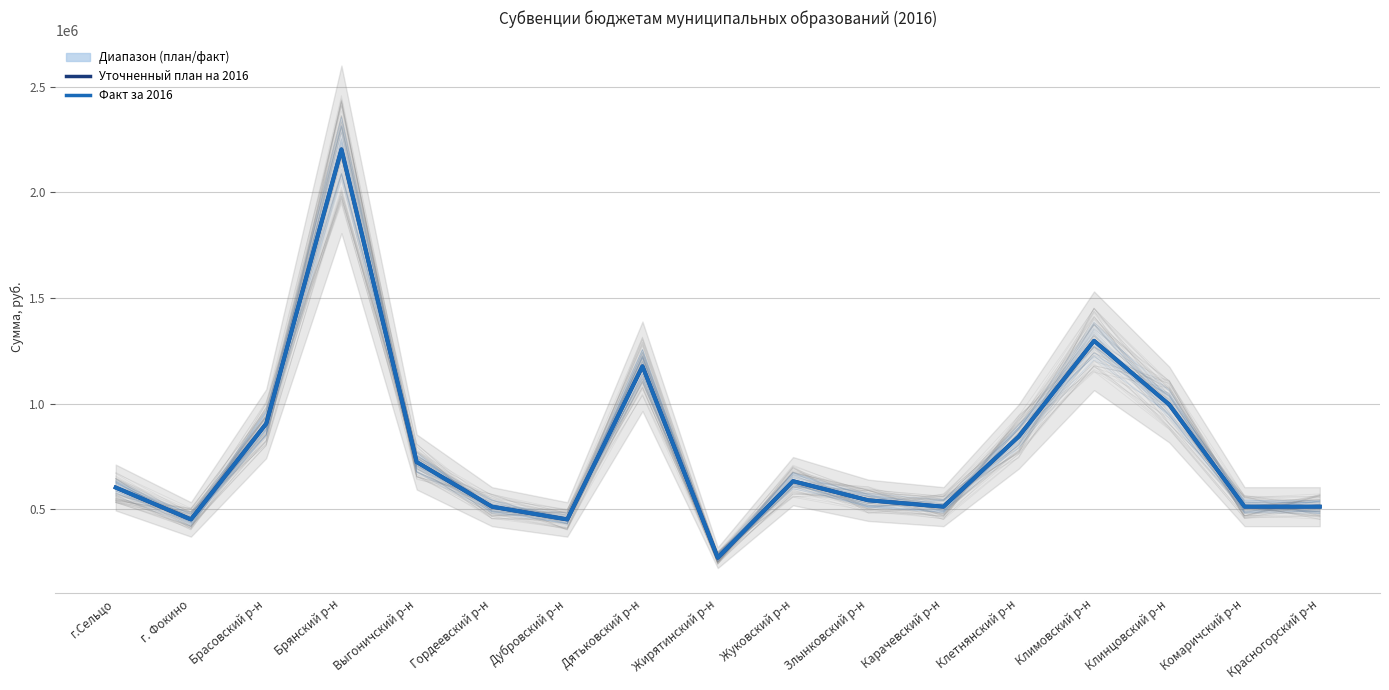

True or false: Факт за 2016 has more than 2 points higher than both neighbors.

True